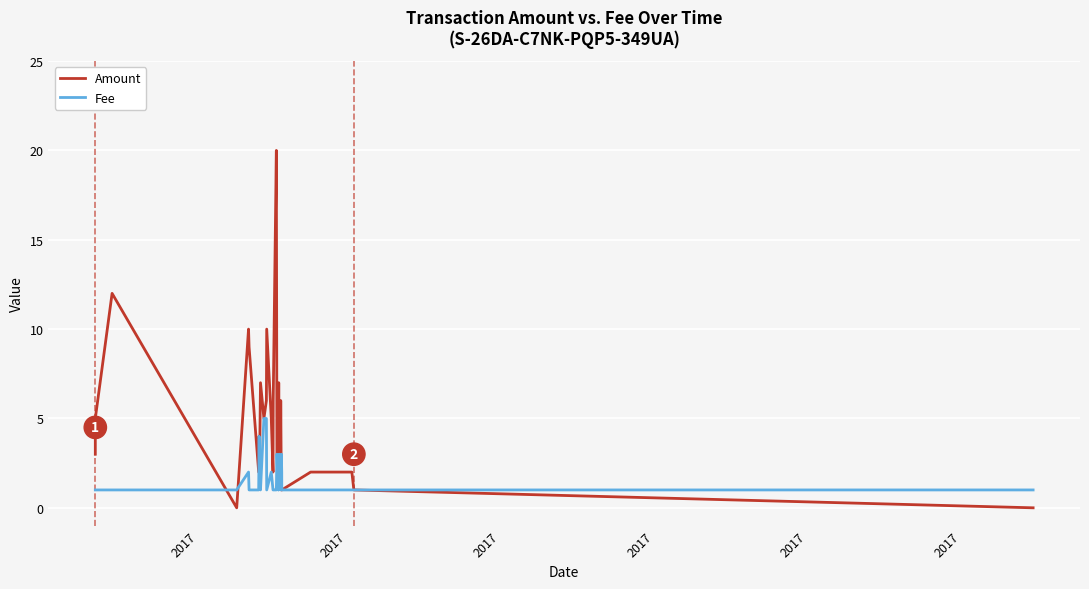

True or false: Amount and Fee cross at least once.

True